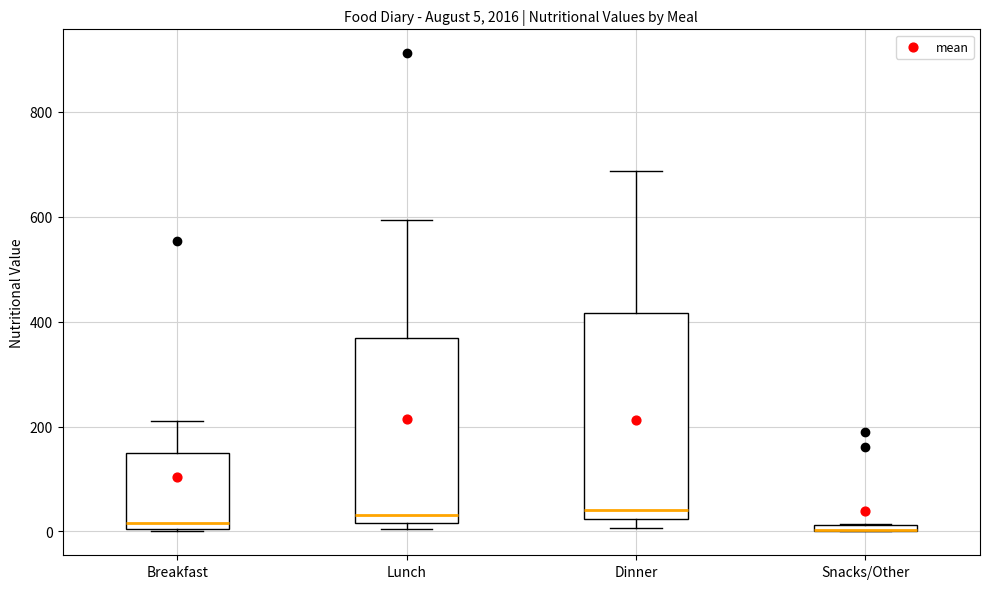

Which box is the tallest, from its lower edge to its upper edge?

Dinner